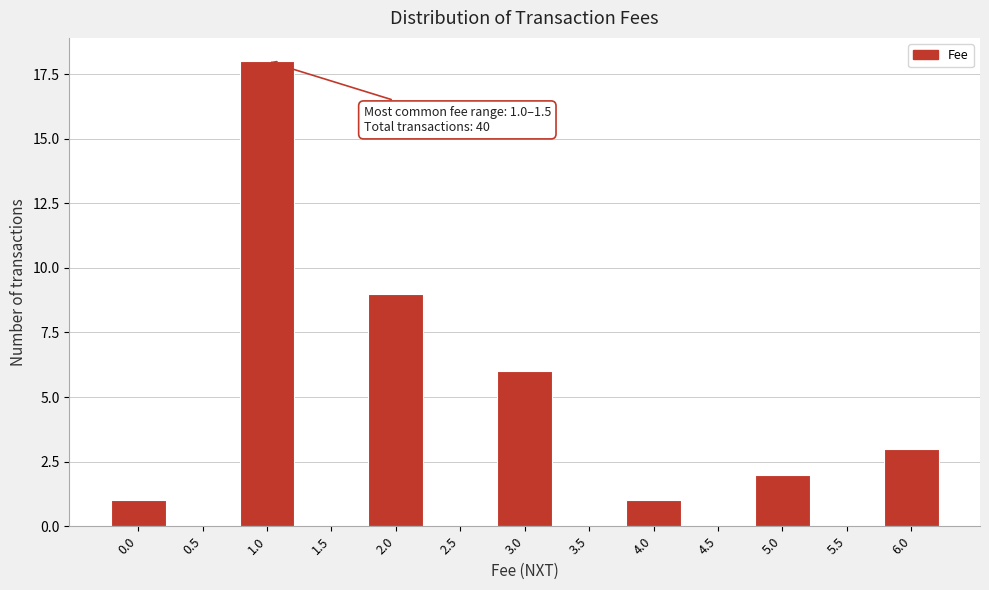

Reading left to right, what are all the values shown in this chart?

0.0=1	0.5=0	1.0=18	1.5=0	2.0=9	2.5=0	3.0=6	3.5=0	4.0=1	4.5=0	5.0=2	5.5=0	6.0=3